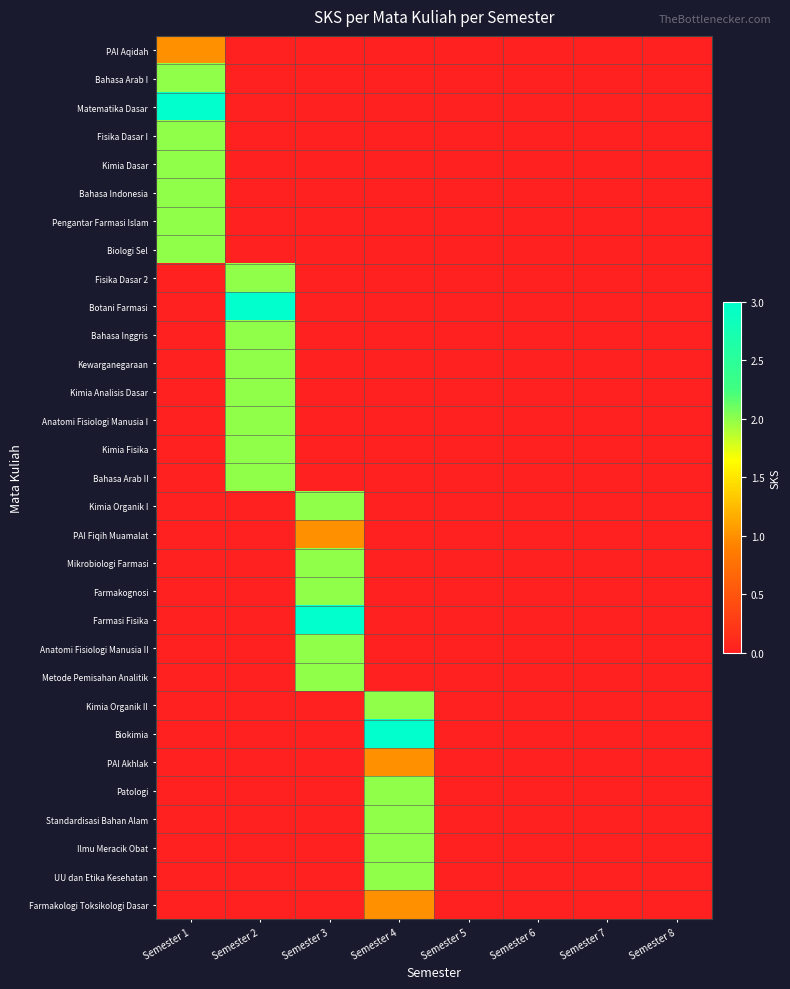

Count the number of data series in this chart.

31